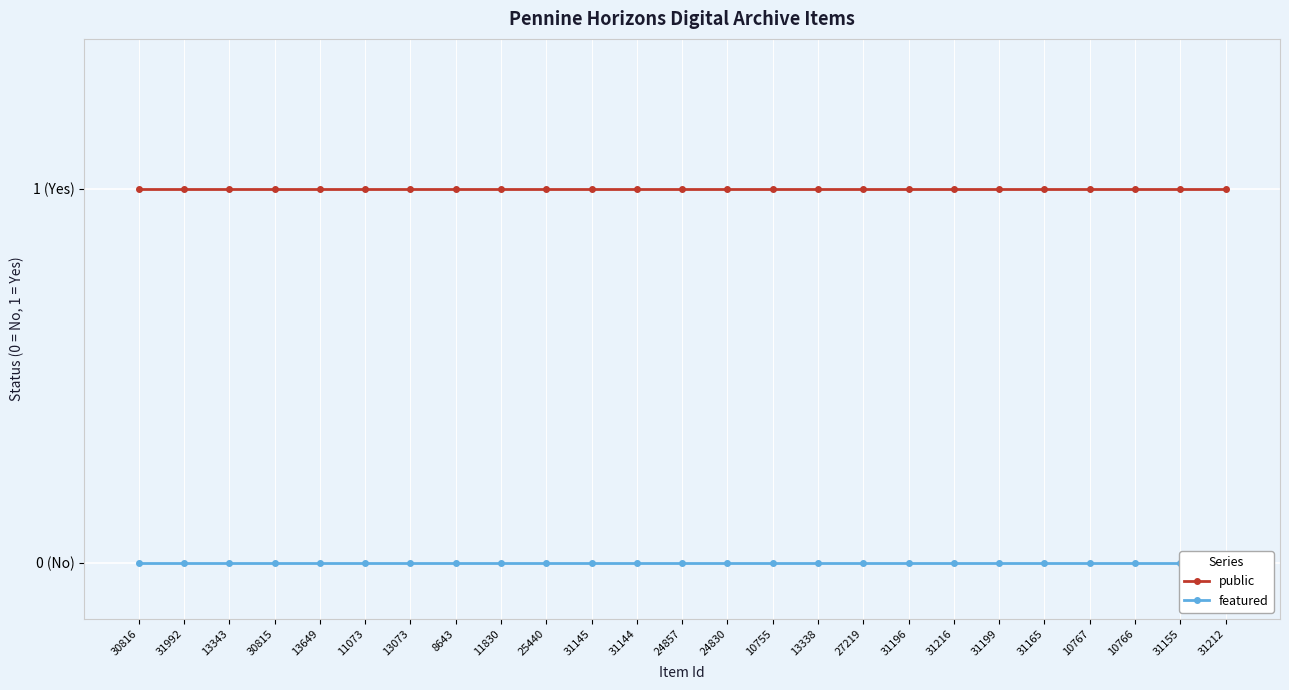

Where is public nearest to the value 1?

30816